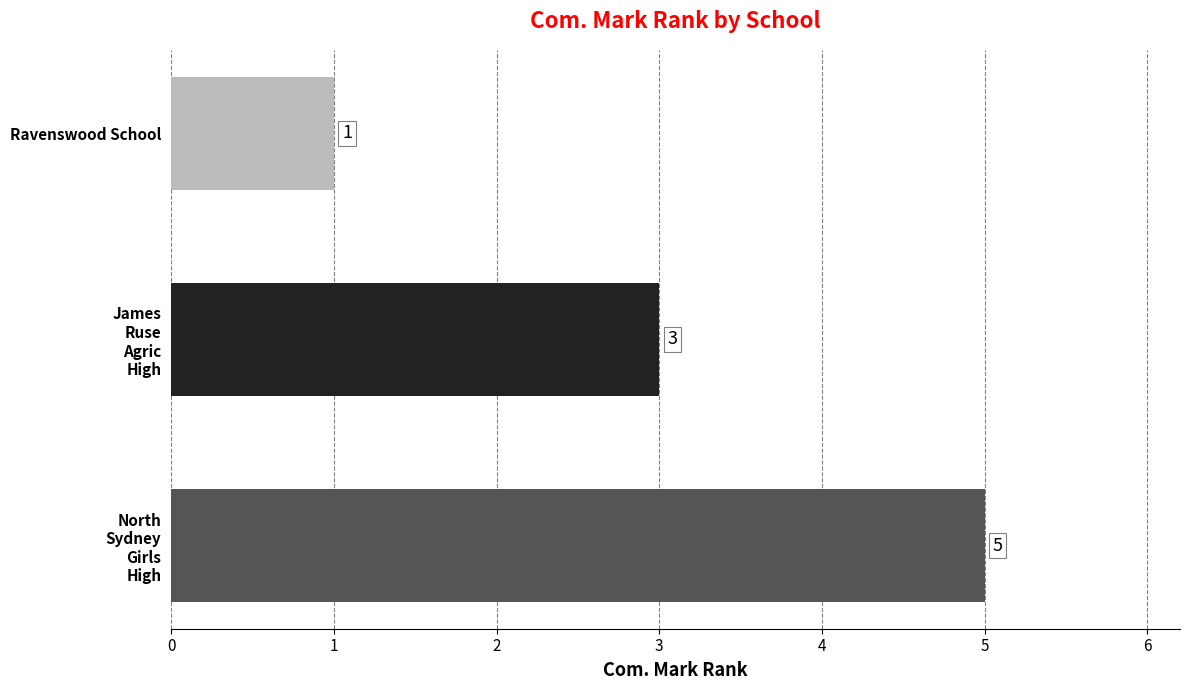

At which category does the chart reach its minimum across all series?

Ravenswood School